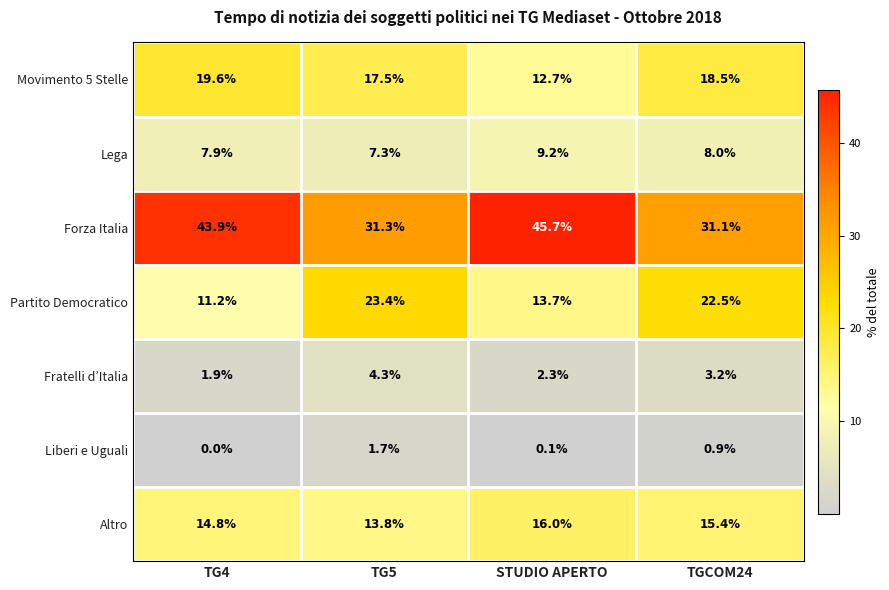

What is the sum of all Forza Italia values?

152.0